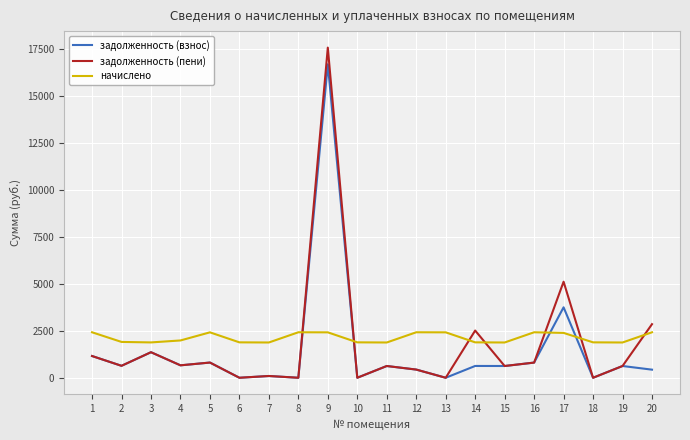

Is the value of начислено at 2 greater than the value of задолженность (пени) at 3?

Yes